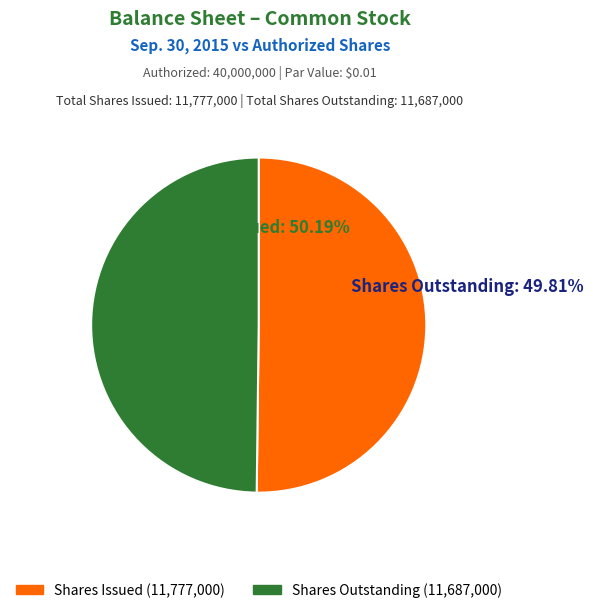

What percentage is the Common stock, shares issued slice, to the nearest percent?

50%